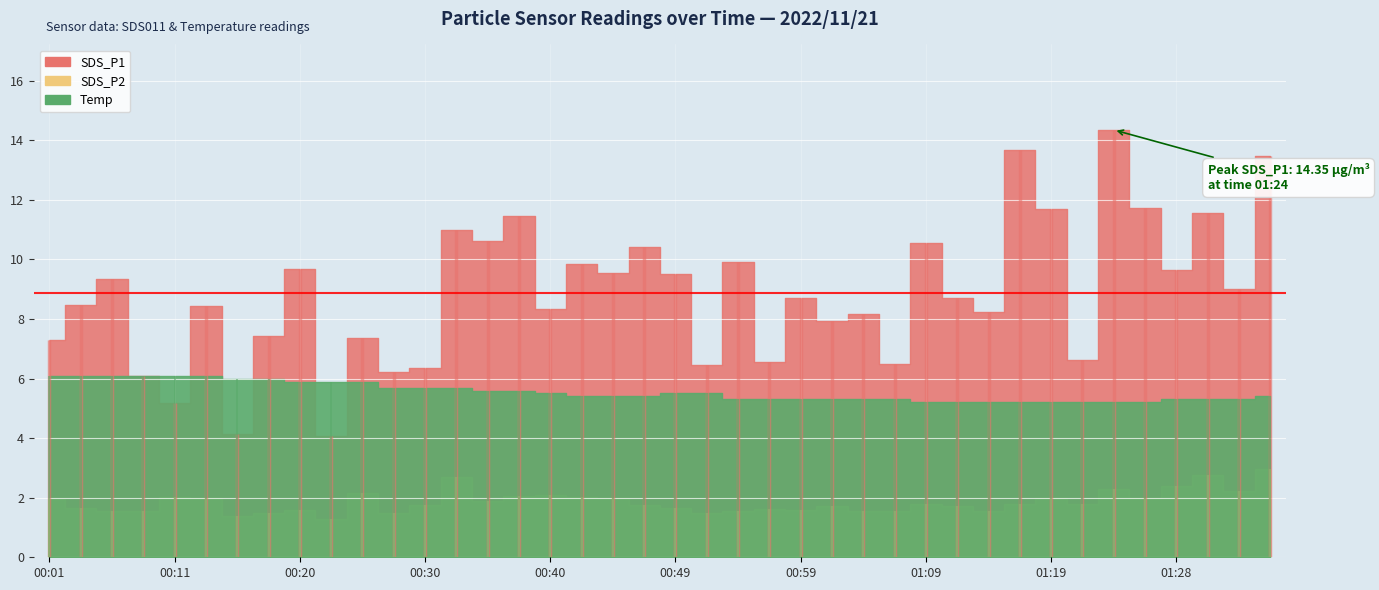

What is the maximum value for Temp?

6.1